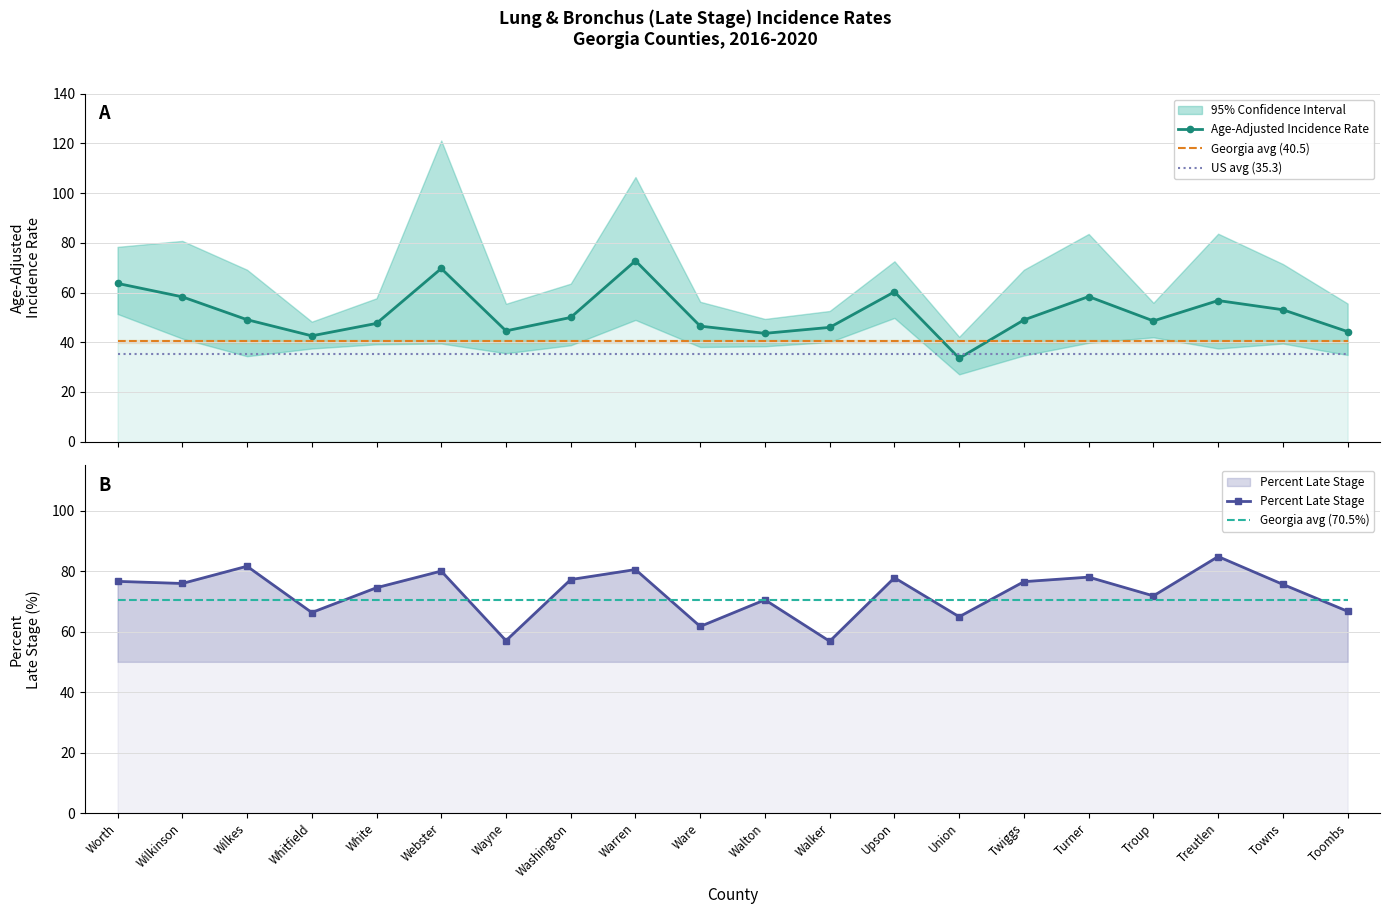

Which series has the largest range (max minus min)?

Age-Adjusted Incidence Rate